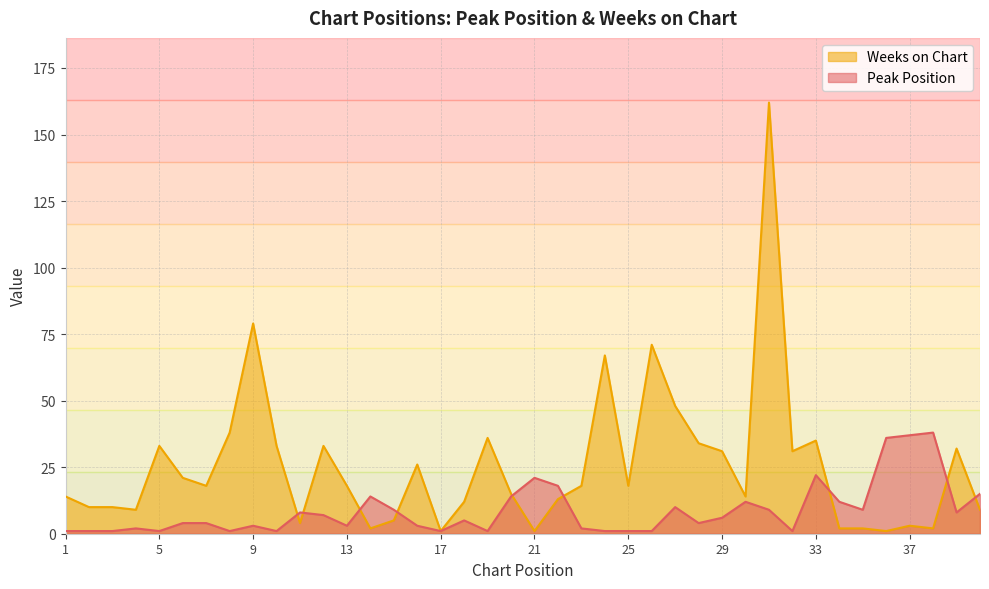

What is the minimum value for Peak Position?

1